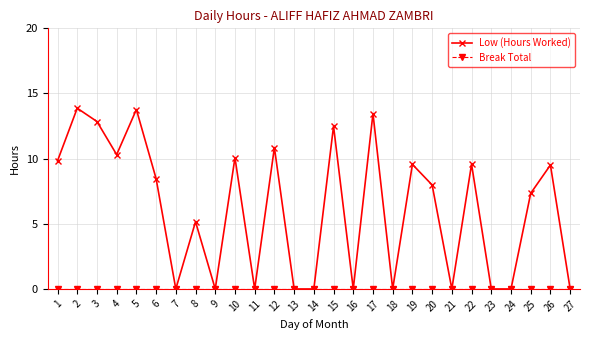

Which series has the largest total across all categories?

Low (Hours Worked)